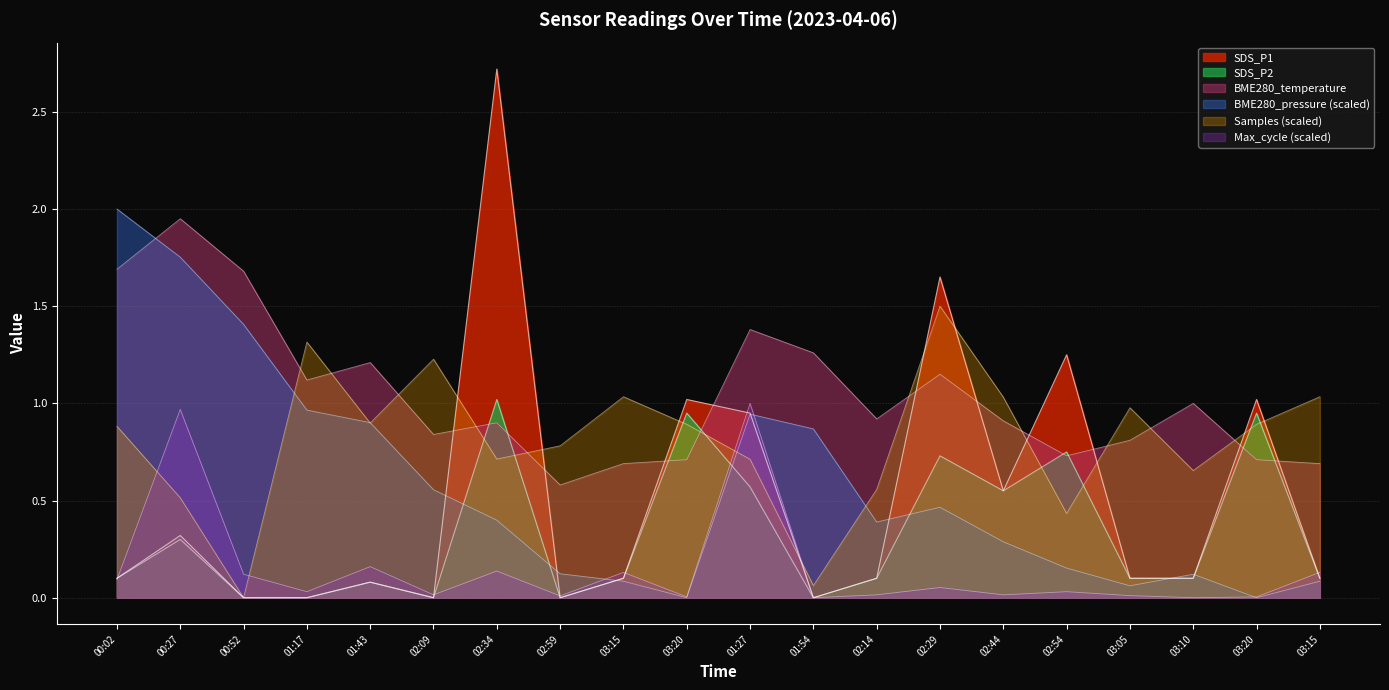

Between 02:09 and 03:20, which series saw the biggest shift?

SDS_P1